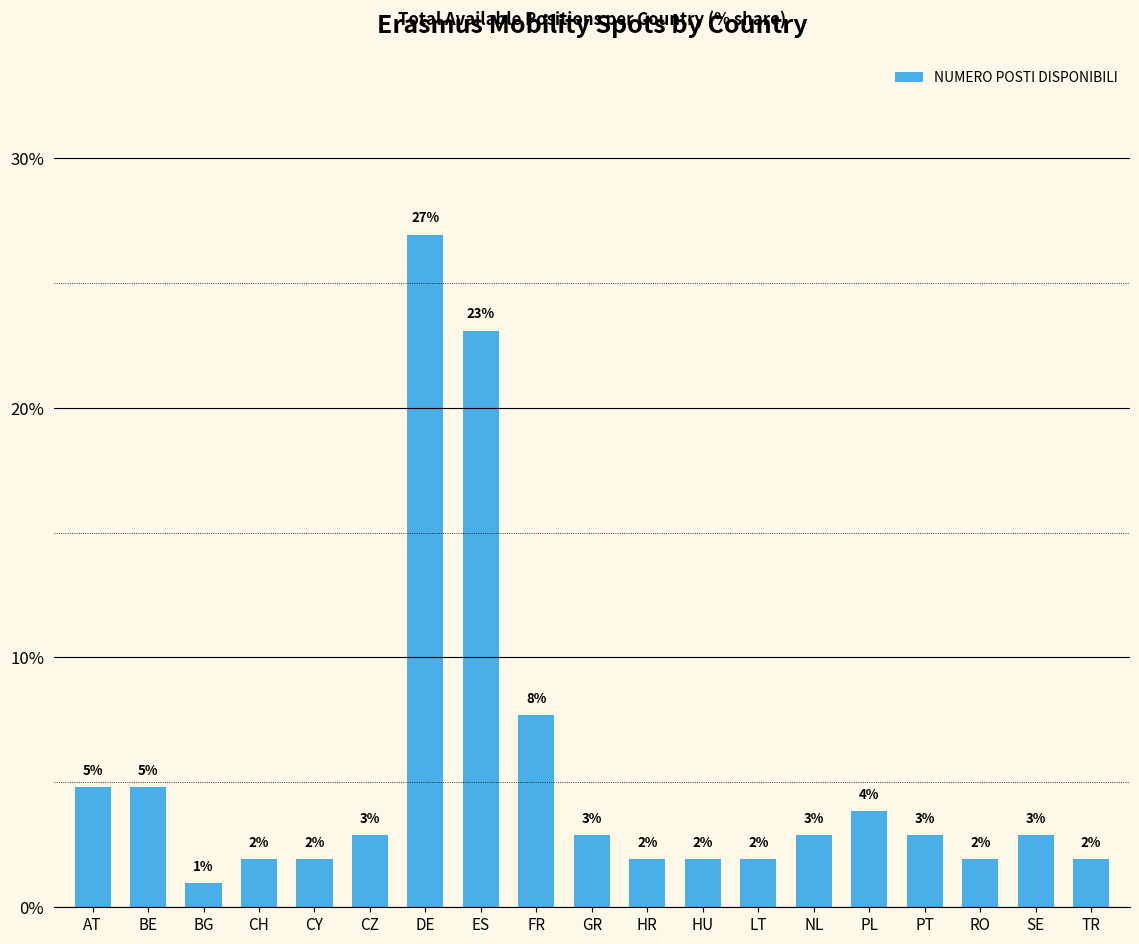

What is the difference between the second highest and minimum values?

22.1